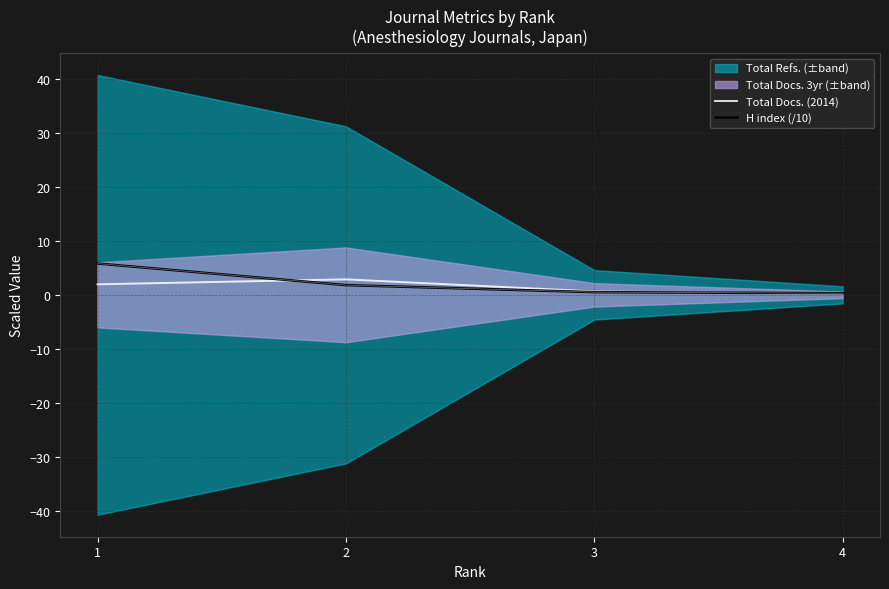

List the labels in order of Total Docs. (2014) value, largest first.

2, 1, 3, 4